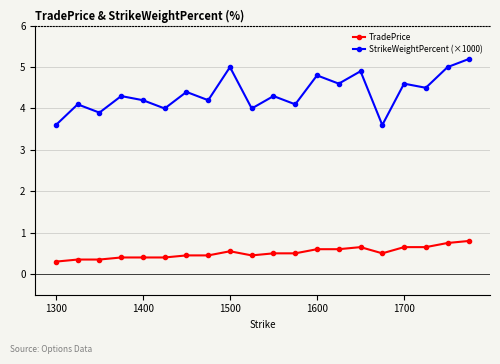

At how many categories does at least one series exceed 3?

20